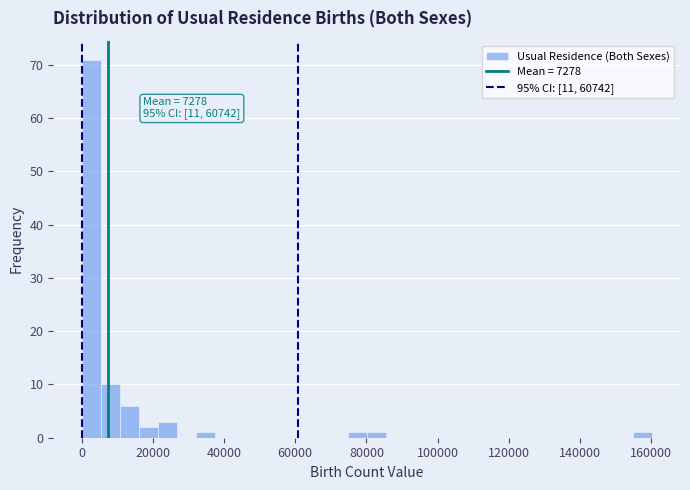

Around what value on the x-axis is the tallest bar? Give the approximate position of its centre, as read against the axis.

2000